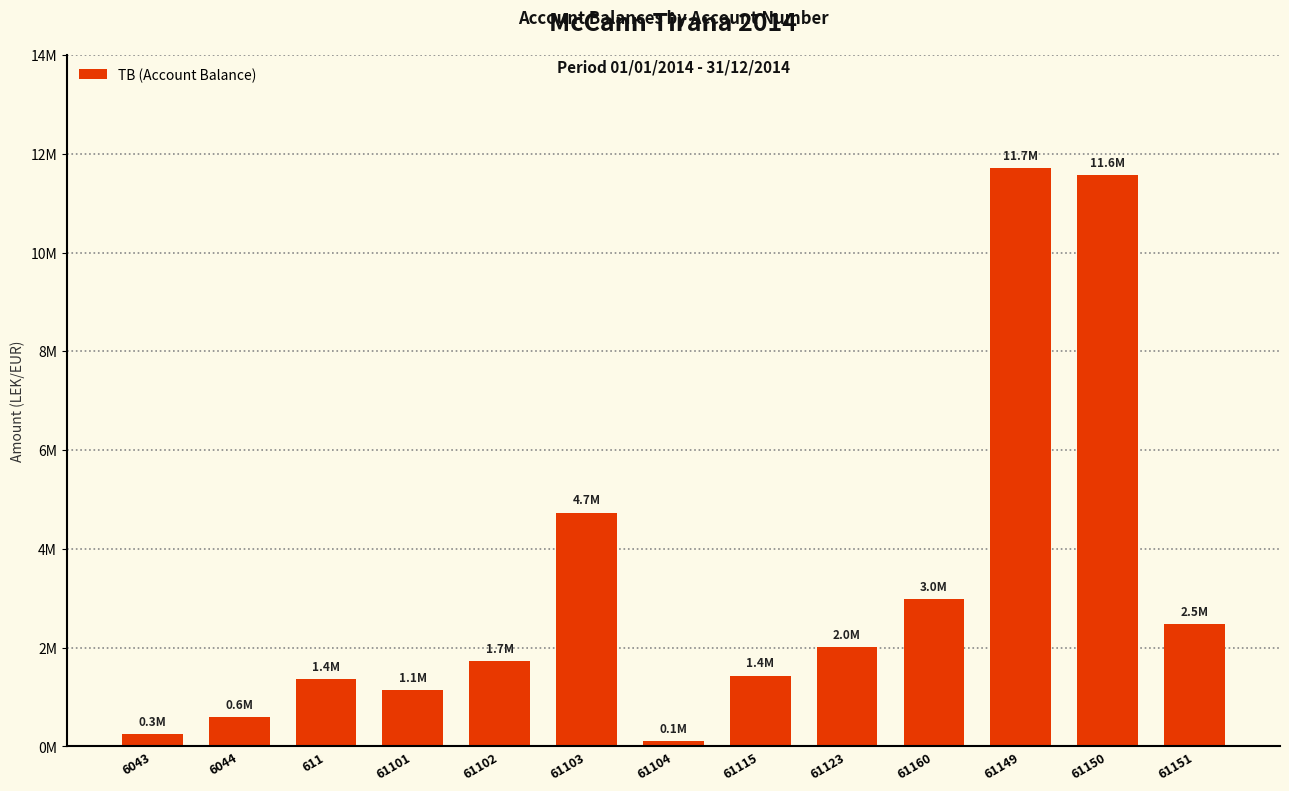

What is the ratio of the value at 61123 to the value at 61102?

1.2